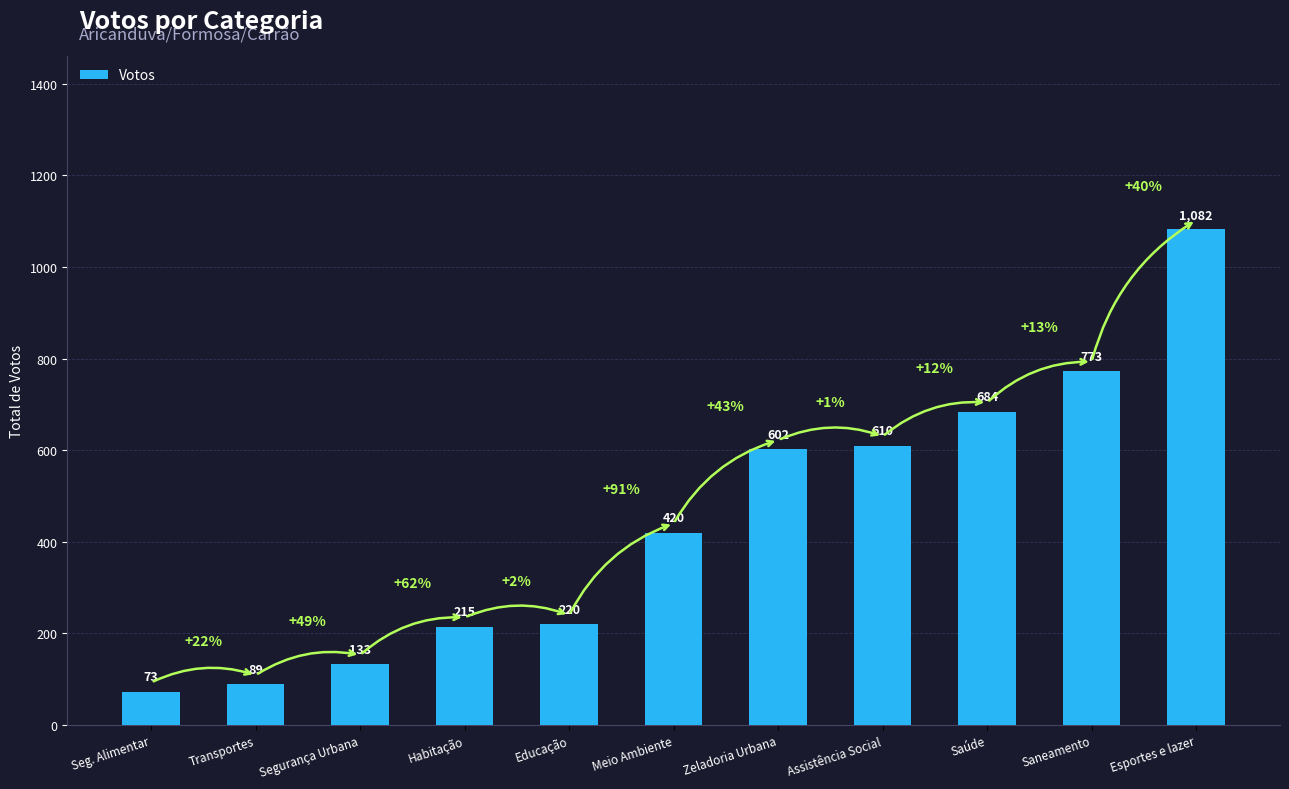

Reading right to left, extract all data points from this chart.

Esportes e lazer=1082	Saneamento=773	Saúde=684	Assistência Social=610	Zeladoria Urbana=602	Meio Ambiente=420	Educação=220	Habitação=215	Segurança Urbana=133	Transportes=89	Seg. Alimentar=73